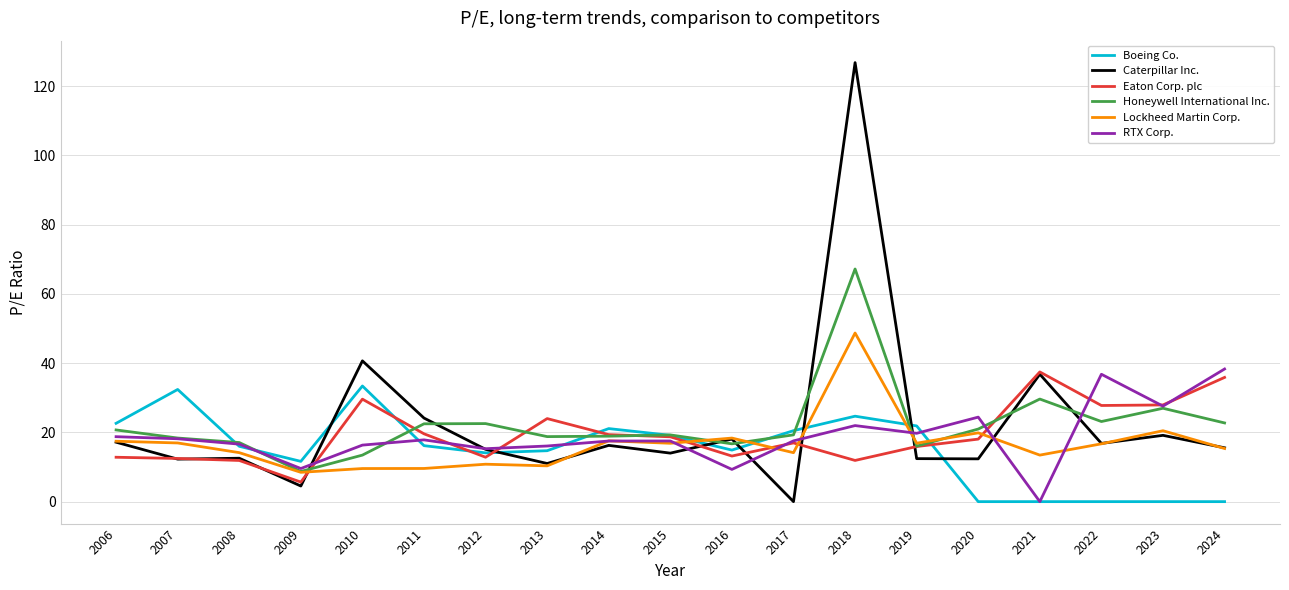

What value does the Caterpillar Inc. series have at 2009?

4.5